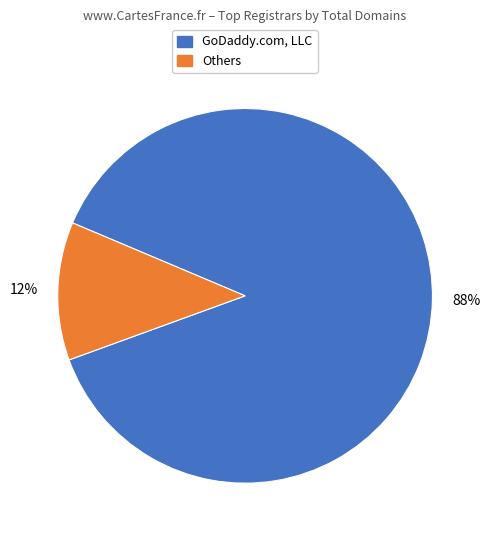

To the nearest percent, what is the average slice percentage?

50%